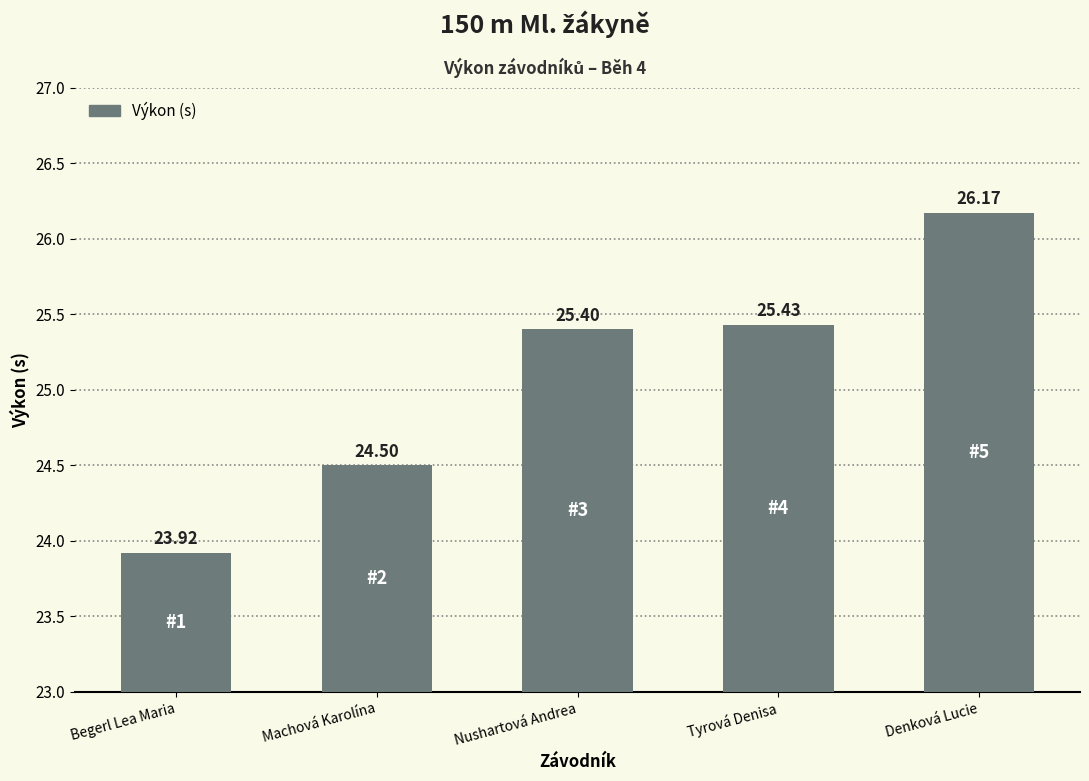

Is it true that the value at Machová Karolína is 24.5?

True